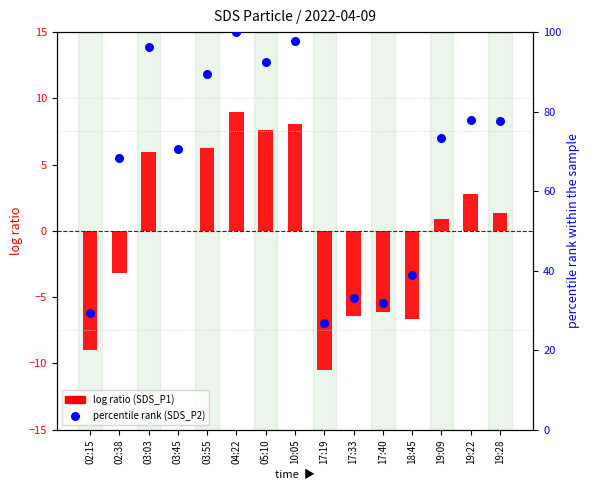

Which series reaches the maximum Y coordinate?

percentile rank (SDS_P2)